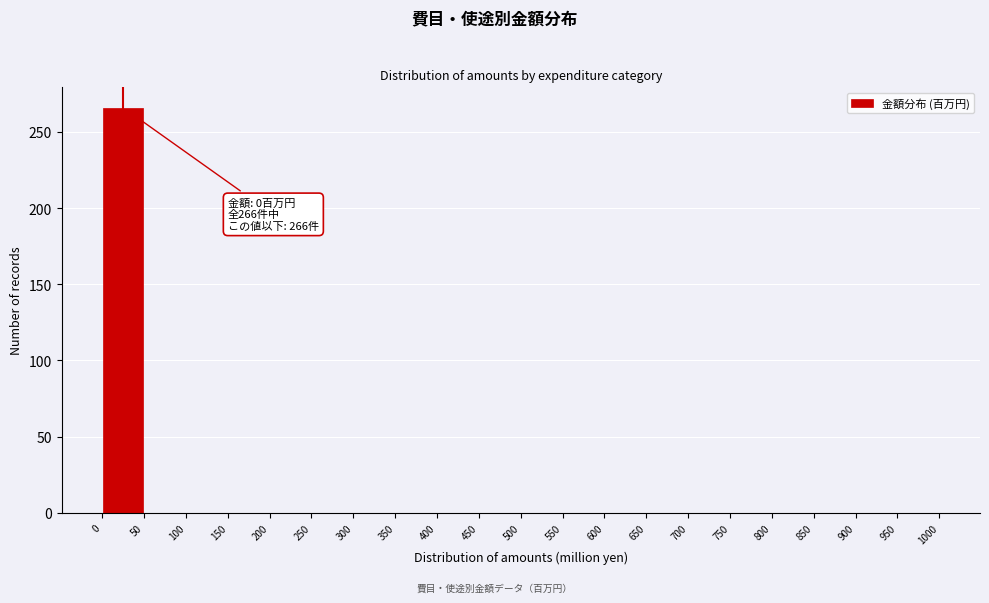

Over which range of the x-axis is the bar tallest?

0 to 50